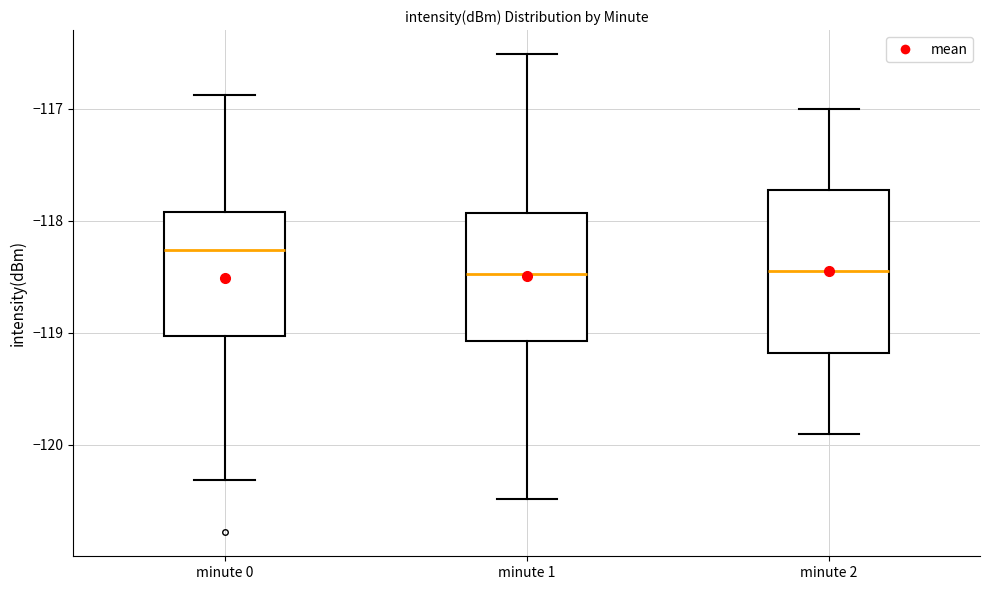

Where is the upper edge of the box for minute 1 on the y-axis? The values are not printed on the chart, so give them approximately, as read against the axis.

-117.9